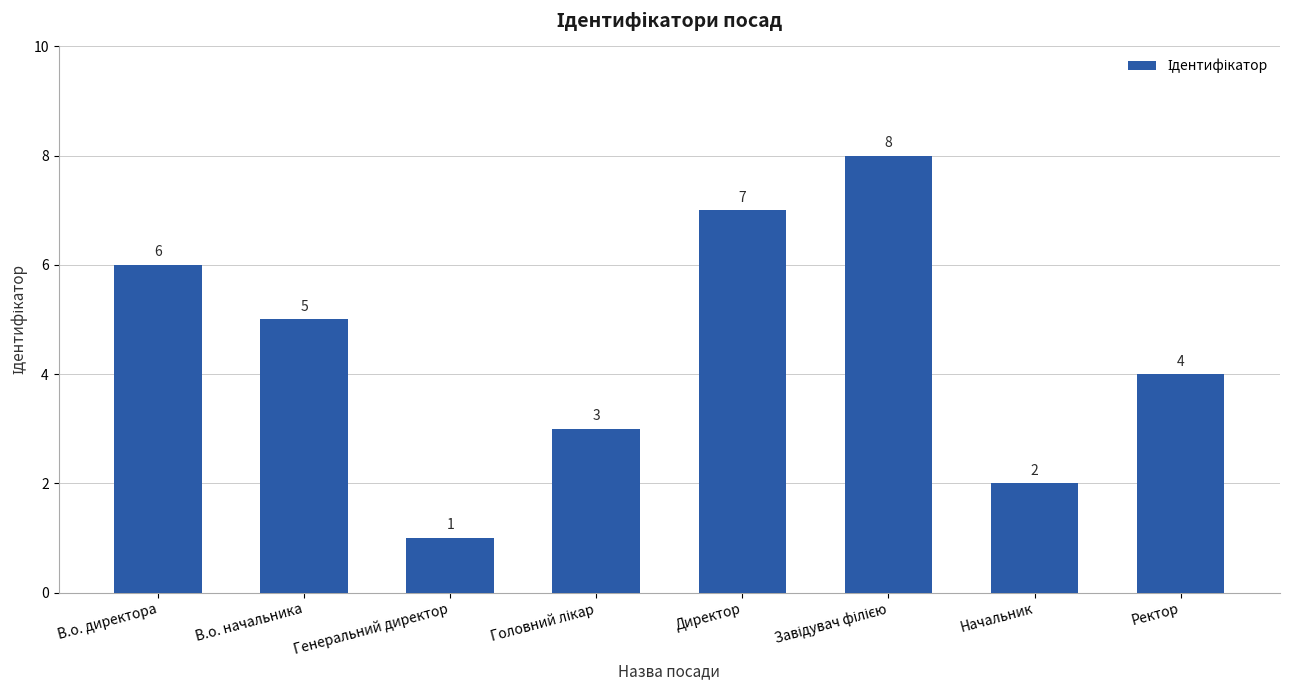

What is the value of the 6th bar from the left?

8